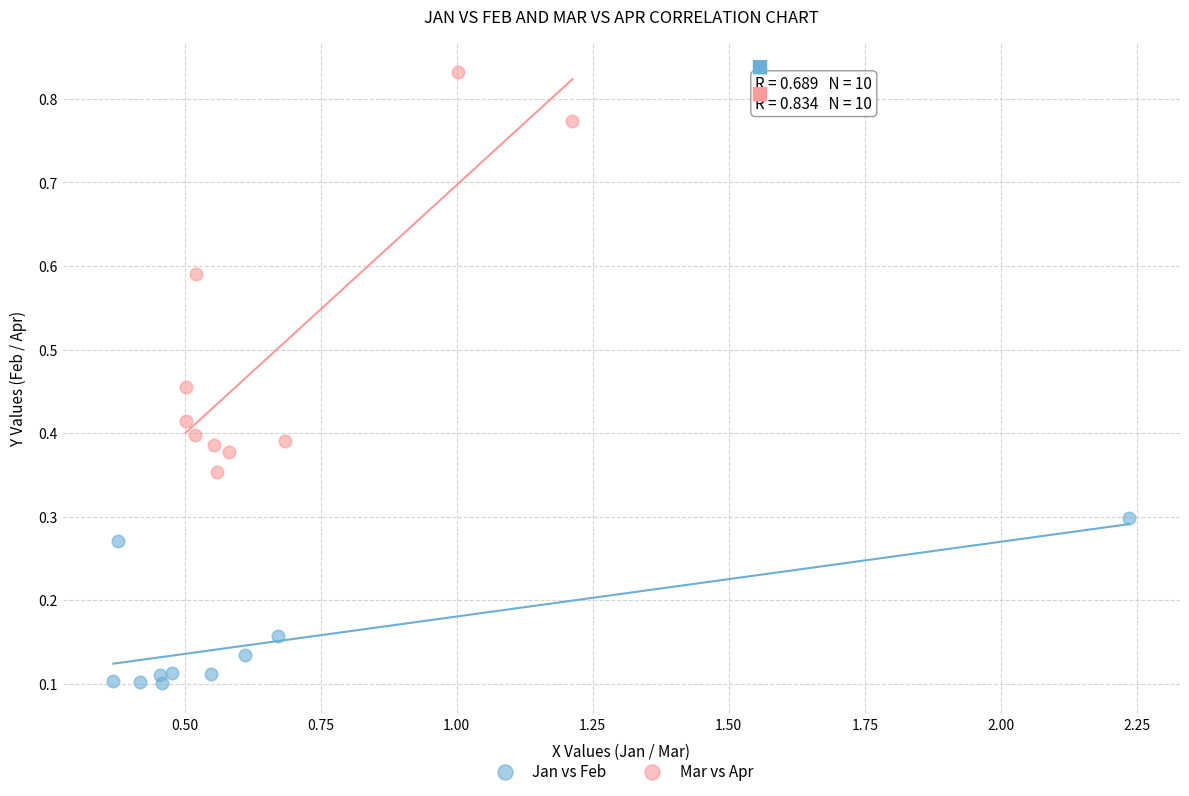

Which series has the widest spread of Y values?

Mar vs Apr